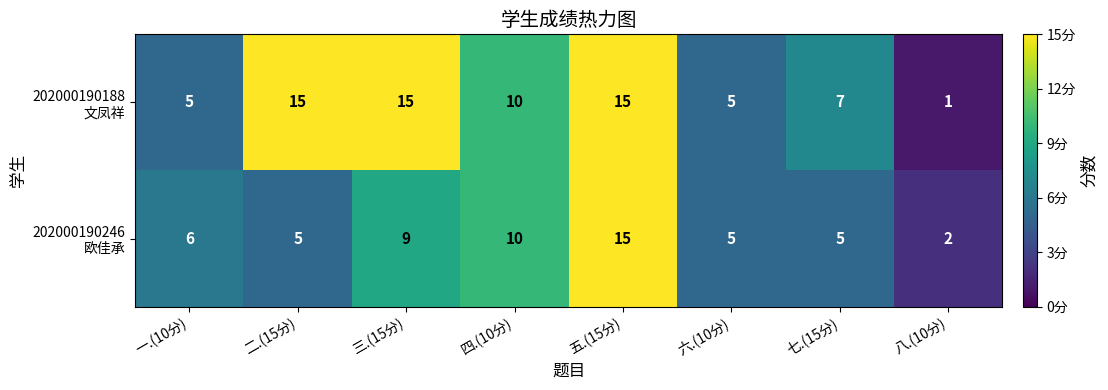

Which category has the lowest value across all series?

八.(10分)